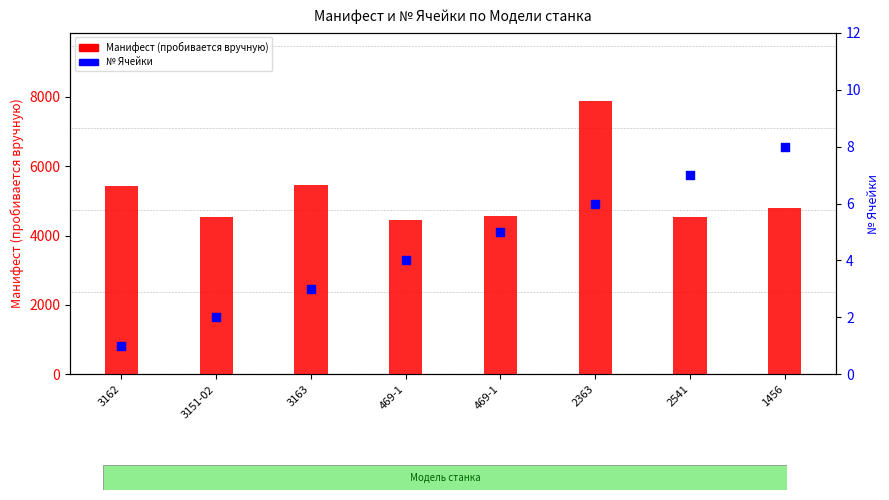

Which series reaches the maximum Y coordinate?

Манифест (пробивается вручную)